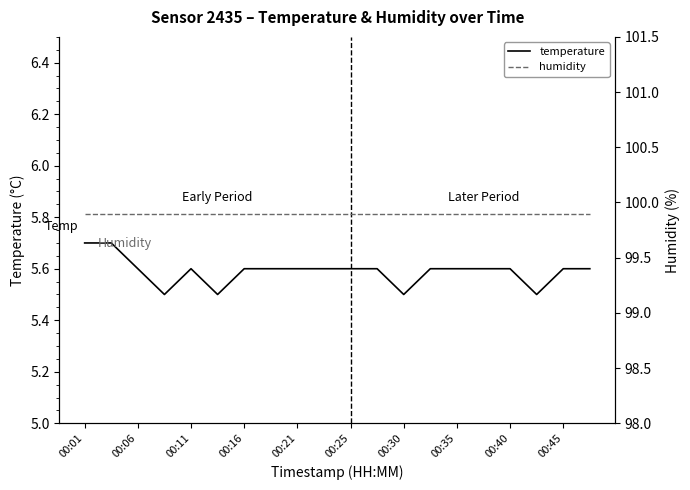

What is the value of the humidity point at the 10th from the left?

99.9